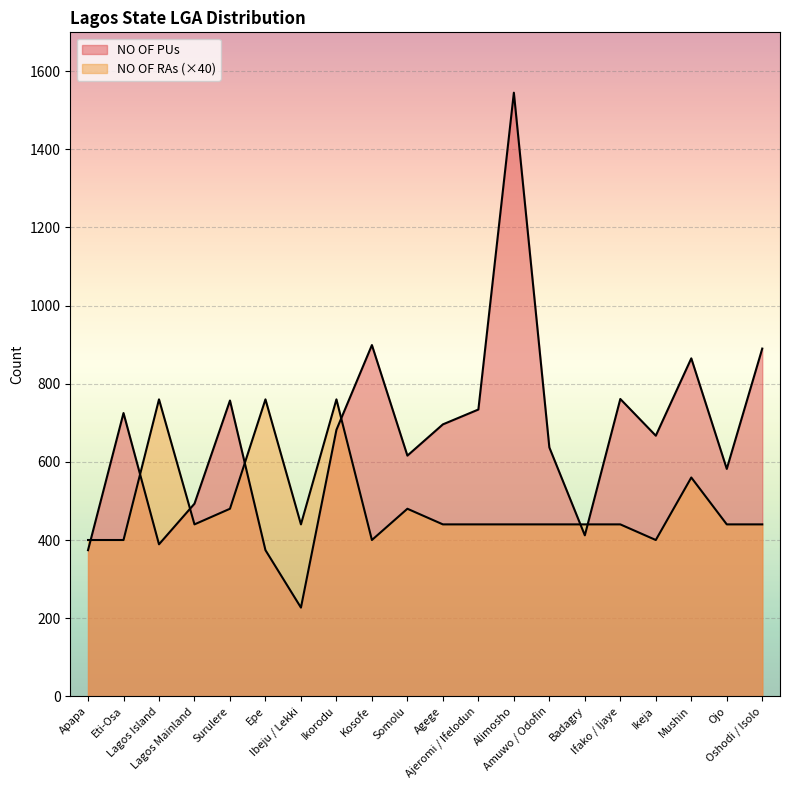

At which label does NO OF PUs reach its minimum?

Ibeju / Lekki